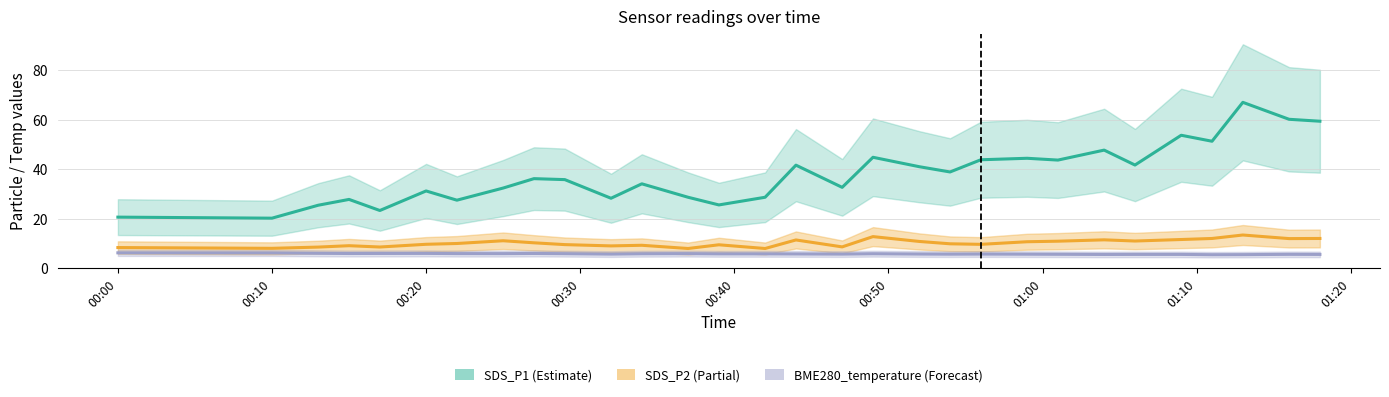

Which label corresponds to the smallest value in the chart?

2021-12-19 01:11